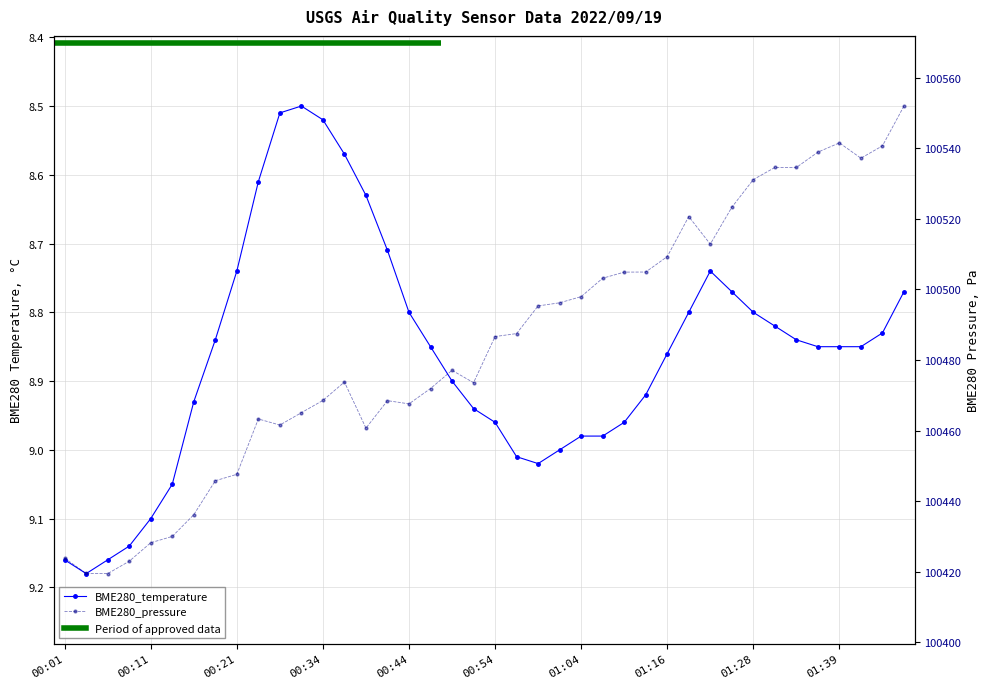

True or false: BME280_temperature has more than 2 interior local peaks.

False